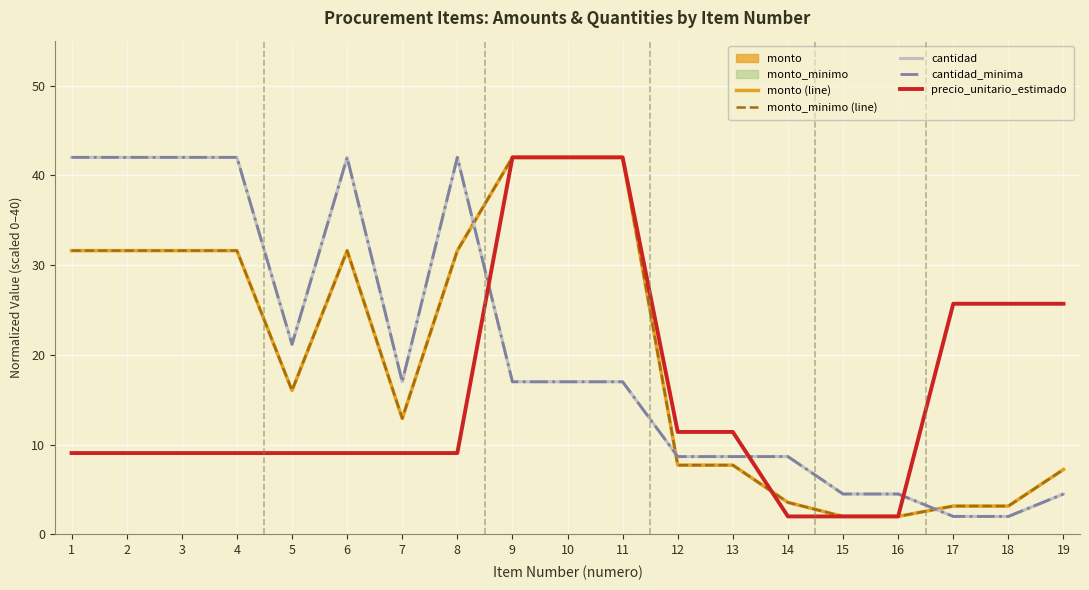

What is the total value across all series at 11?

160.0